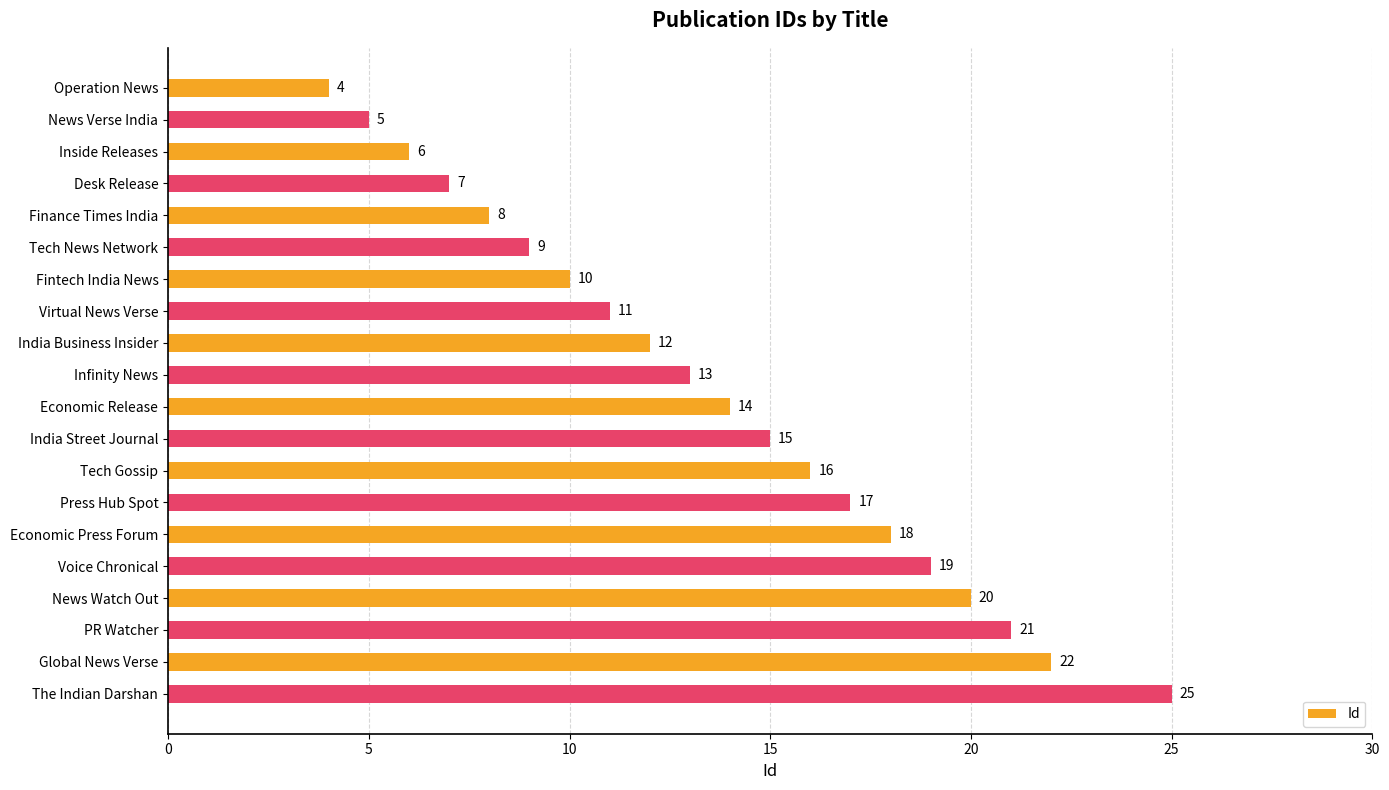

Reading top to bottom, list all the values displayed in this chart.

4	5	6	7	8	9	10	11	12	13	14	15	16	17	18	19	20	21	22	25